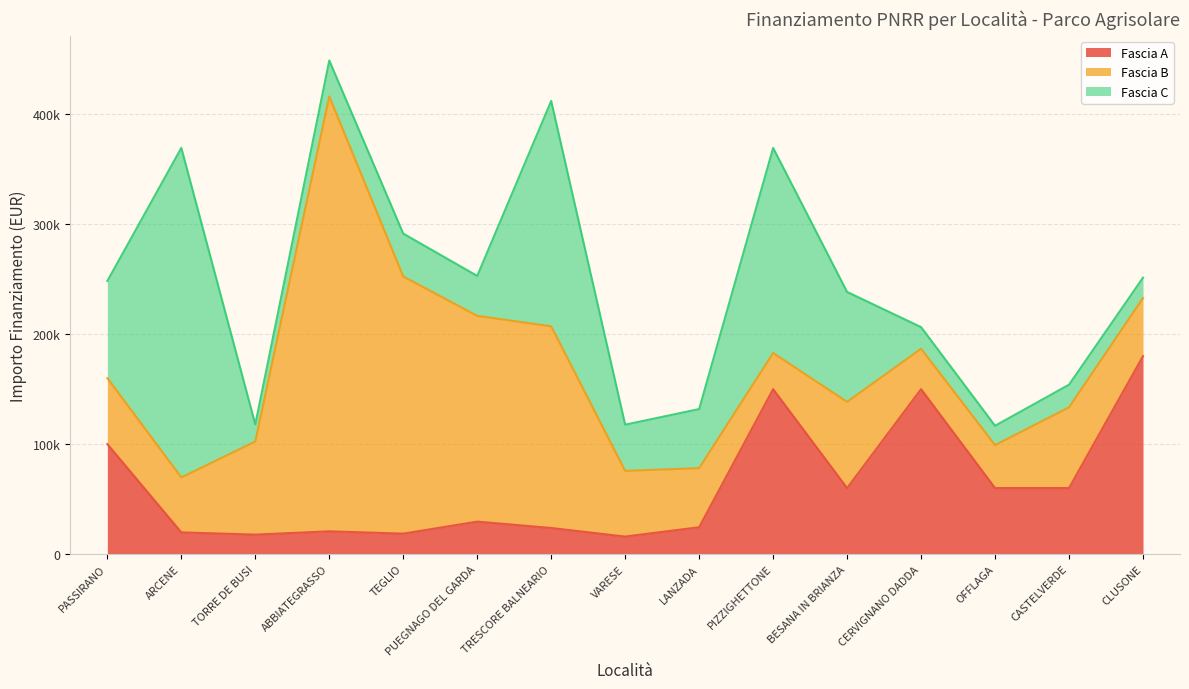

Reading left to right, transcribe all the data shown in this chart.

Fascia A: 100000.0	19661.6	17625.0	20632.0	18516.0	29464.2	23663.4	15844.0	24354.0	150000.0	60000.0	150000.0	60000.0	60000.0	180000.0
Fascia B: 60000.0	50000.0	84735.1	395644.9	234000.0	187212.0	183501.0	59760.0	53784.0	32868.0	78445.4	36760.1	39060.0	73440.0	52920.0
Fascia C: 88400.0	299862.0	15630.6	32804.9	39000.0	36351.0	205092.0	42066.0	53736.0	186624.0	100000.0	19661.6	17625.0	20632.0	18516.0